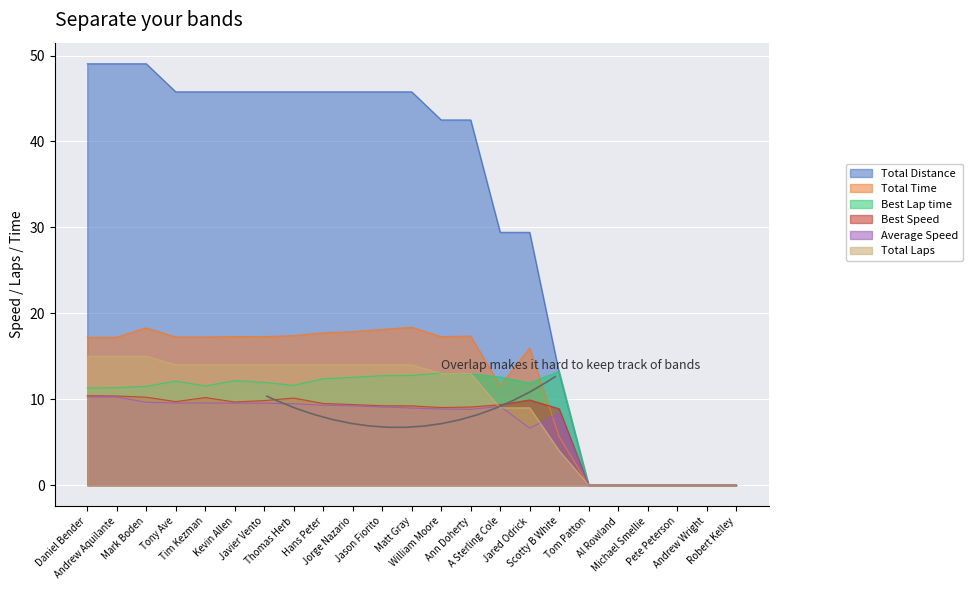

What is the label of the 3rd point from the left?

Mark Boden